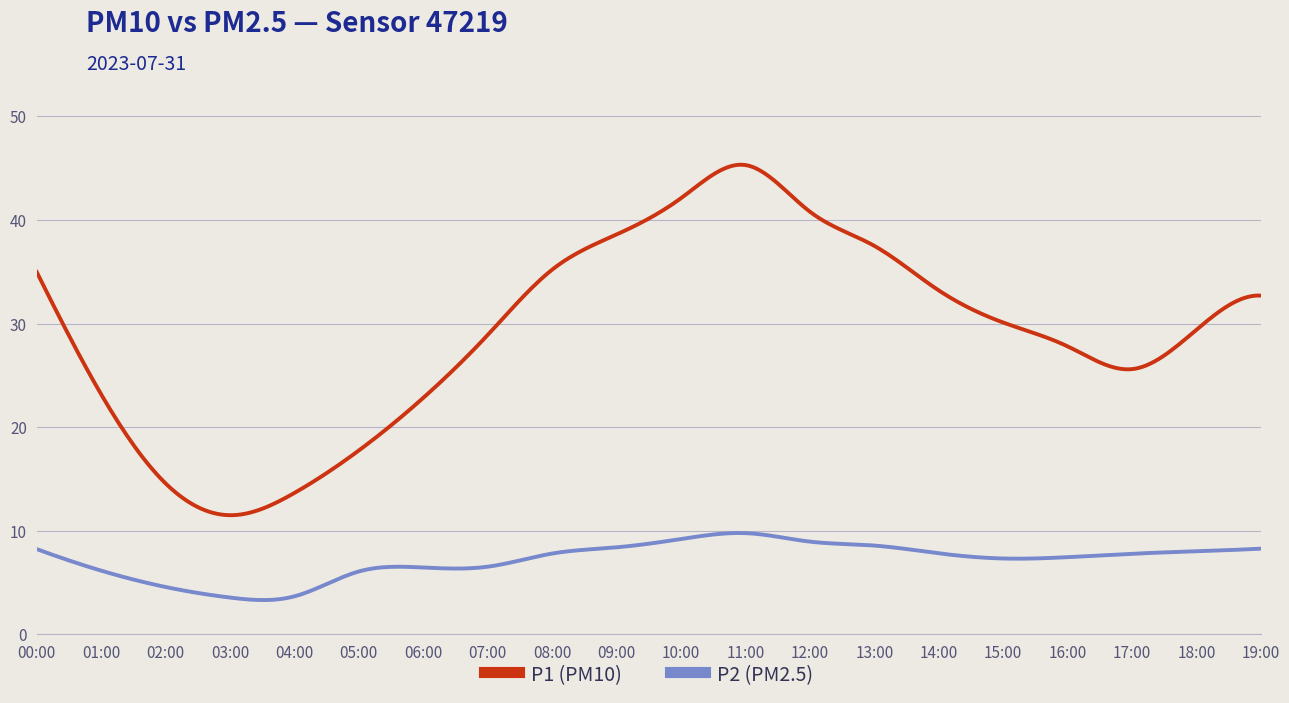

List the series in order of their overall mean, highest first.

P1 (PM10), P2 (PM2.5)